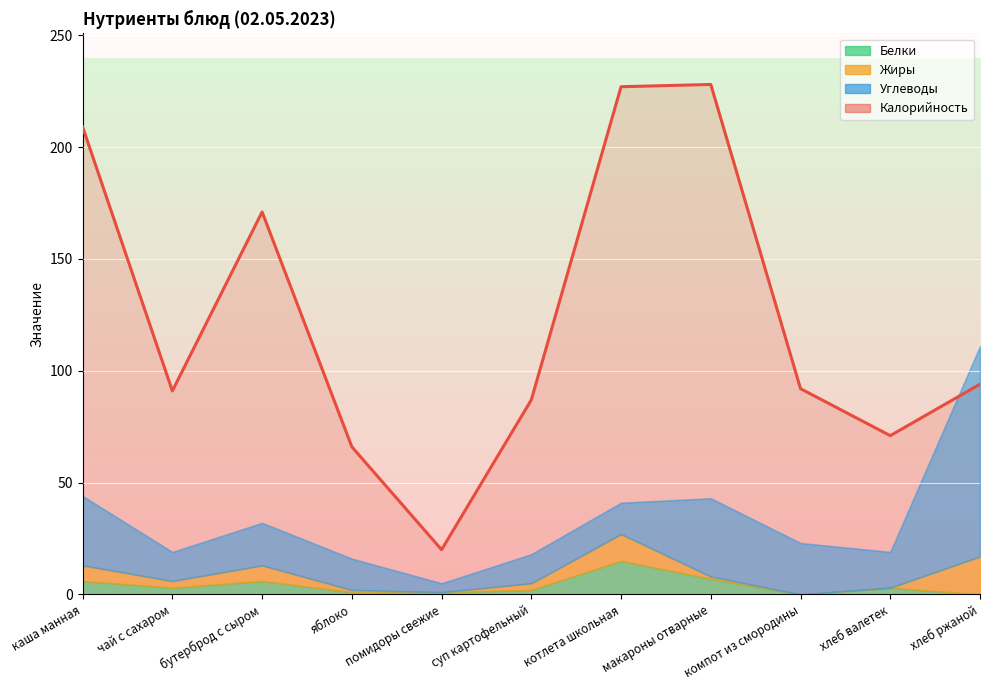

Does the chart display data point markers on the line(s)?

No